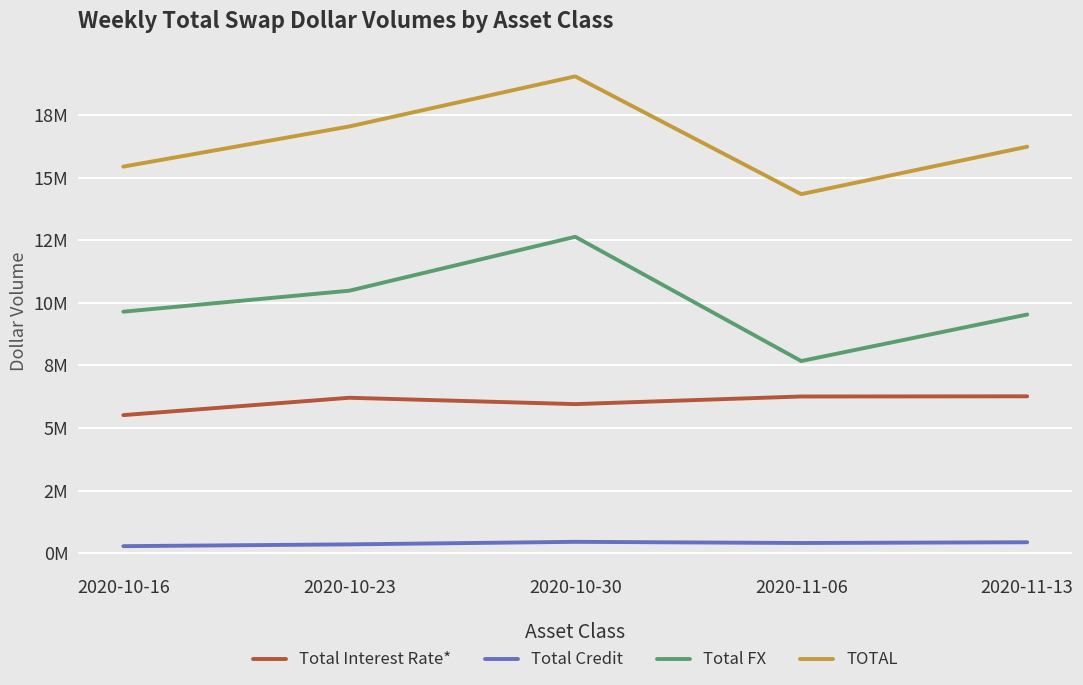

How many interior local peaks does the Total Interest Rate* series have?

1